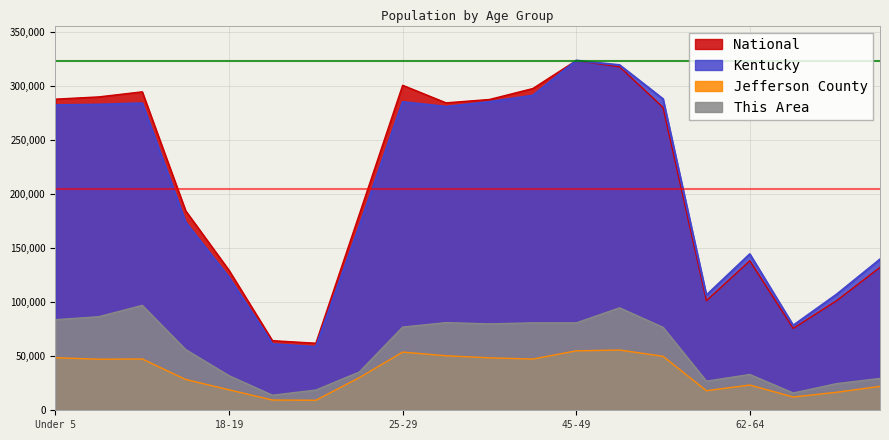

How many lines are shown in the chart?

4